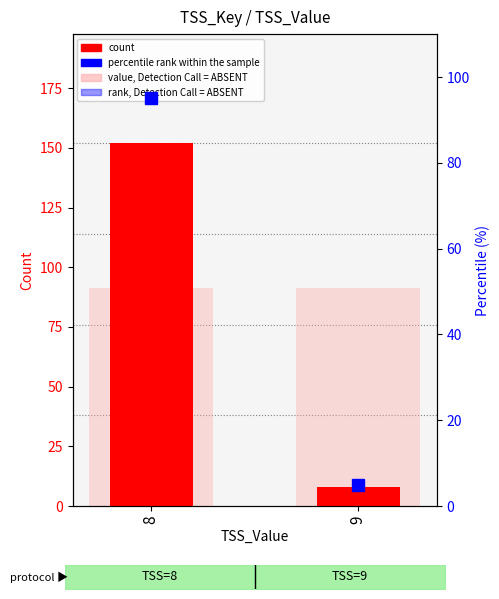

Which series has the largest total across all categories?

value, Detection Call = ABSENT